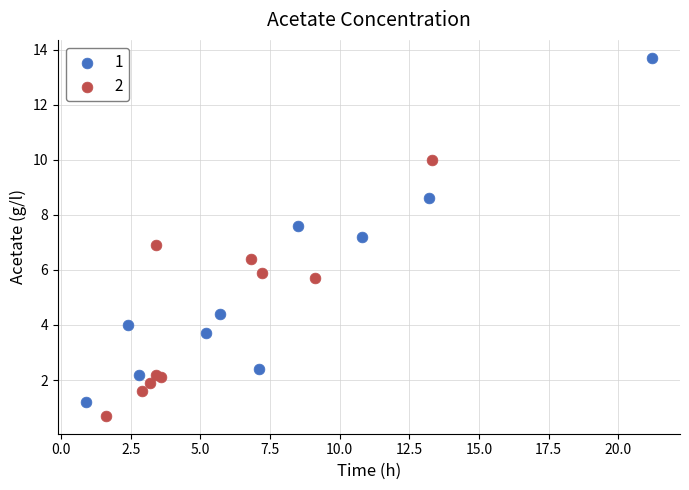

What are all the series names shown in the legend?

1, 2